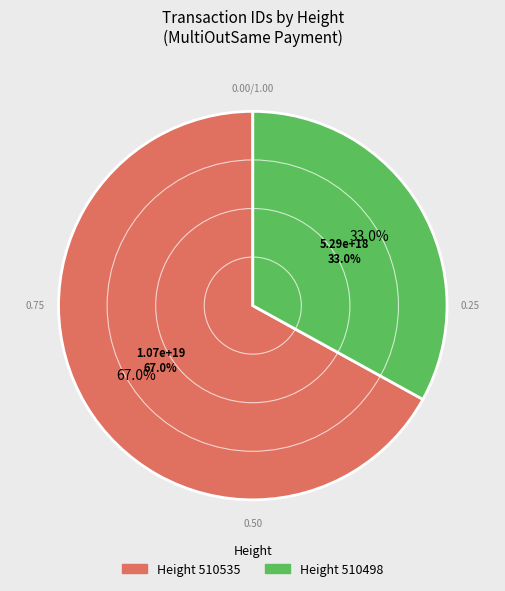

What is the largest slice in the pie chart?

510535